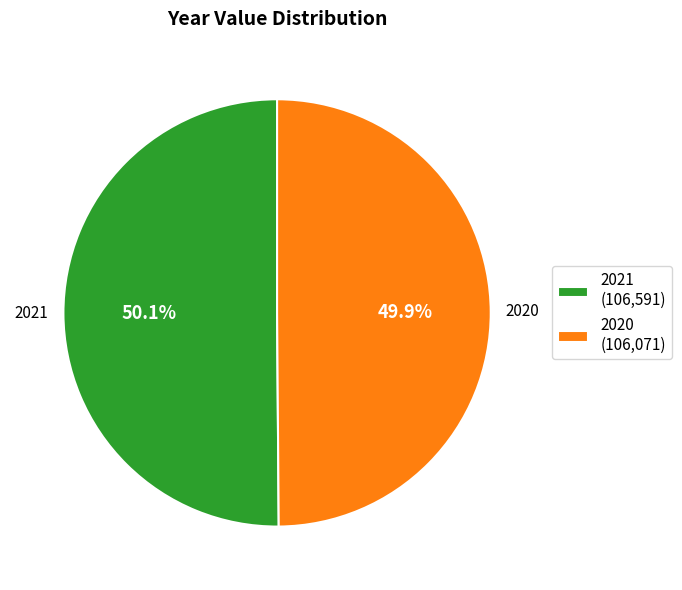

Is it true that 2020 is 59% of the pie?

False